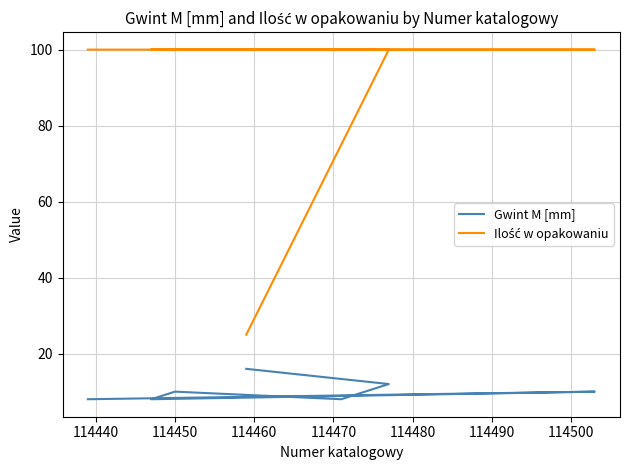

Is this an area chart (filled region under the line)?

No